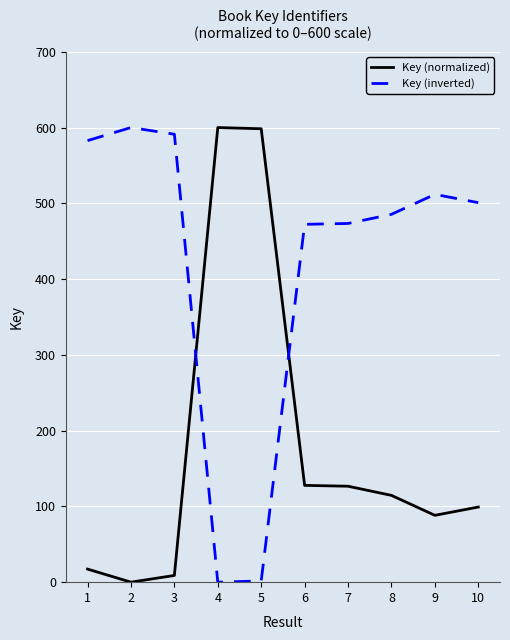

Which series ends up on top after the final intersection of Key (normalized) and Key (inverted)?

Key (inverted)